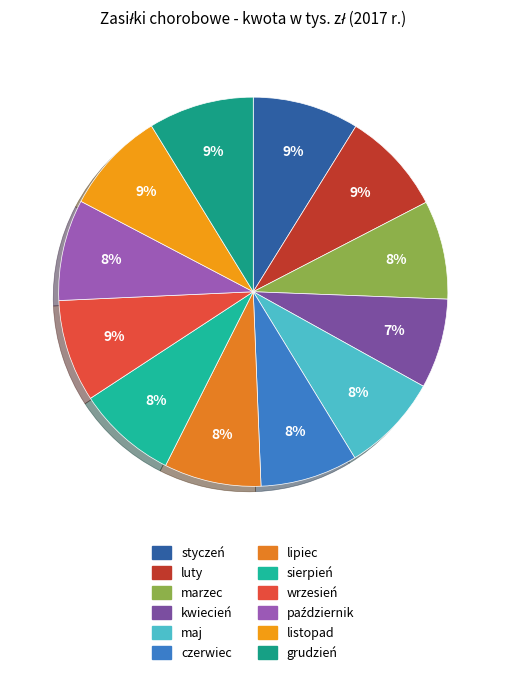

Rank the categories by value from lowest to highest.

kwiecień, lipiec, czerwiec, maj, marzec, sierpień, październik, wrzesień, listopad, luty, grudzień, styczeń